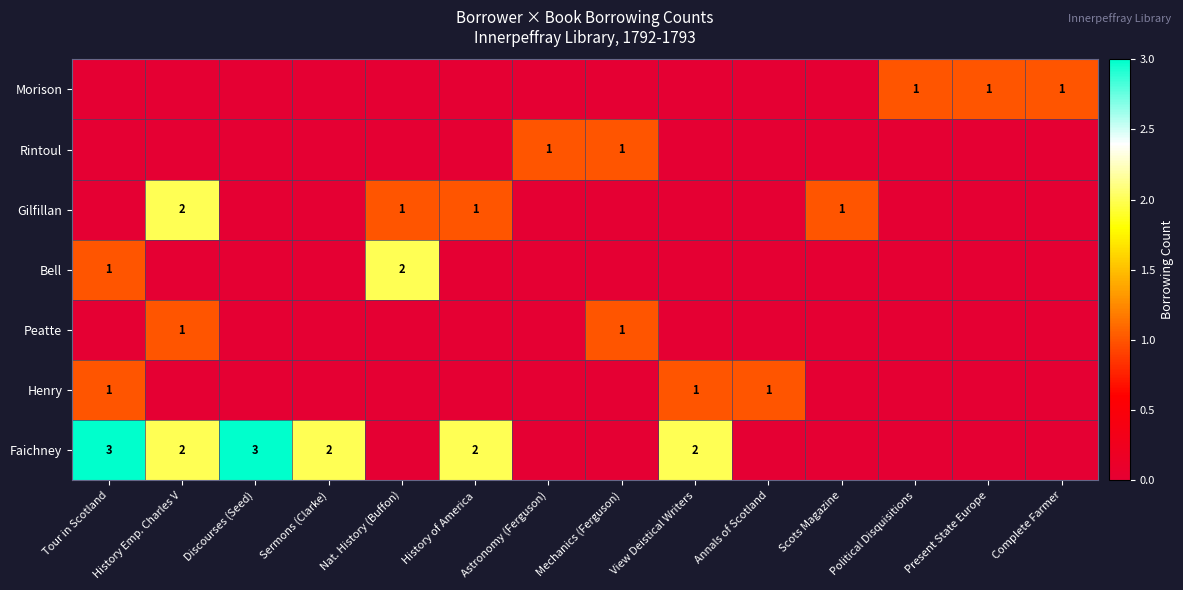

Rank the categories by value from lowest to highest.

Tour in Scotland, History Emp. Charles V, Discourses (Seed), Sermons (Clarke), Nat. History (Buffon), History of America, Astronomy (Ferguson), Mechanics (Ferguson), View Deistical Writers, Annals of Scotland, Scots Magazine, Political Disquisitions, Present State Europe, Complete Farmer